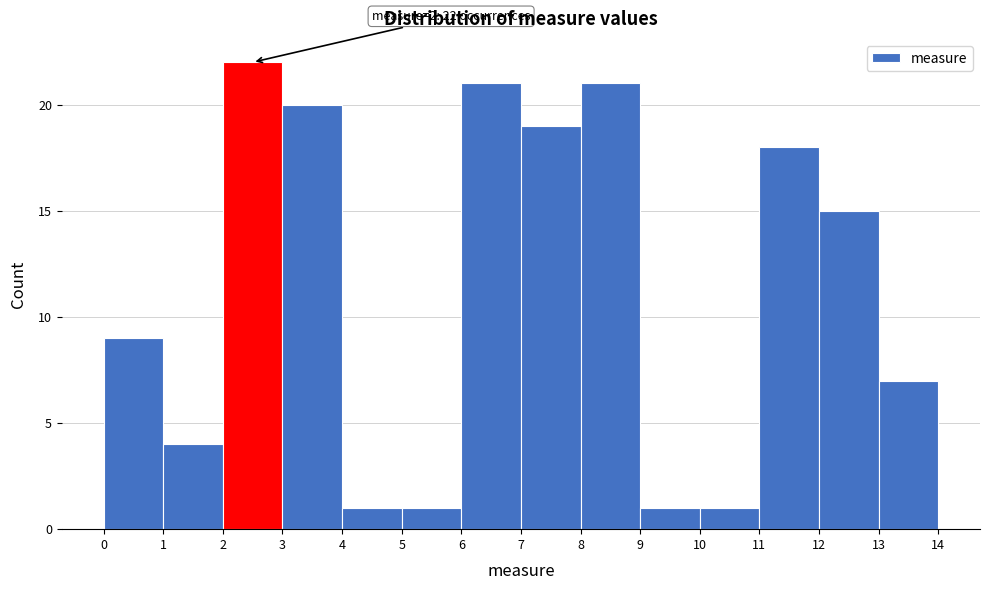

Over which range of the x-axis is the bar tallest?

2 to 3